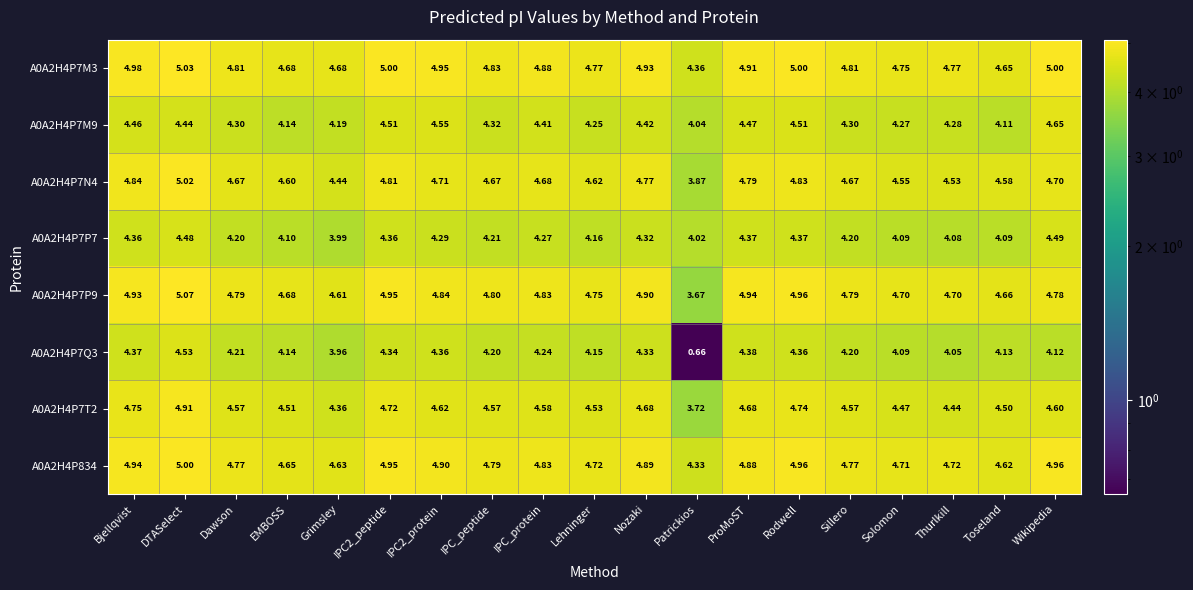

List the series in order of their peak value, lowest first.

A0A2H4P7P7, A0A2H4P7Q3, A0A2H4P7M9, A0A2H4P7T2, A0A2H4P834, A0A2H4P7N4, A0A2H4P7M3, A0A2H4P7P9